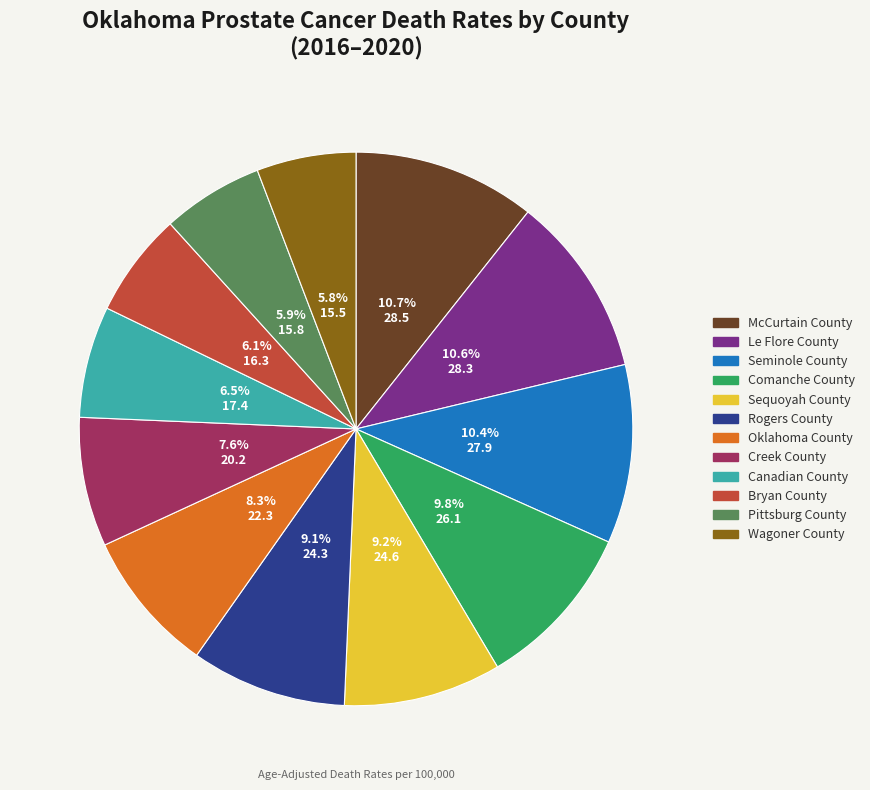

To the nearest percent, what percentage of the pie is Seminole County?

10%